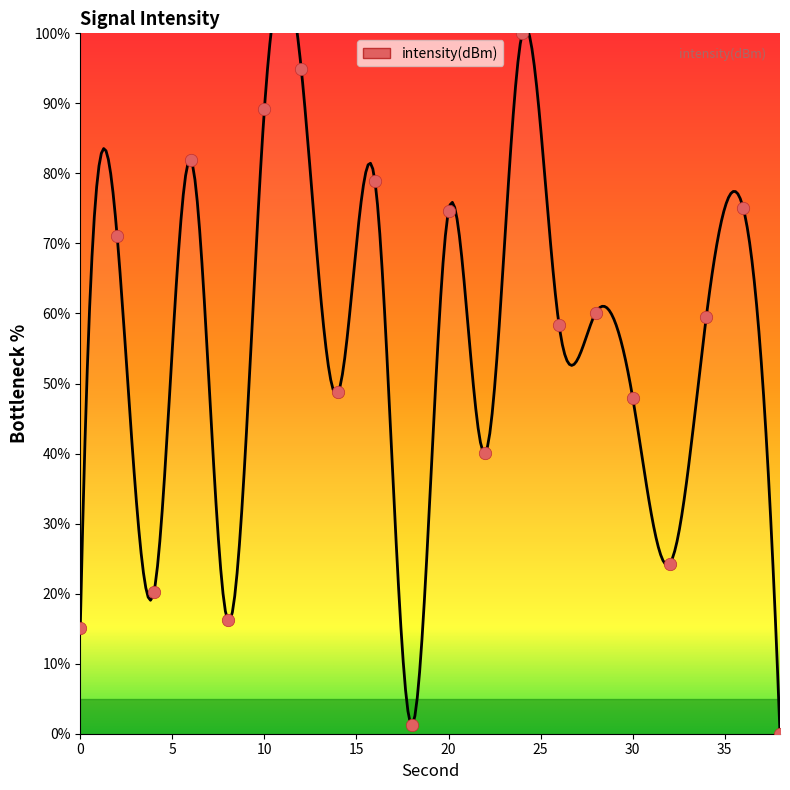

What is the change in value from 2 to 18?

-69.9